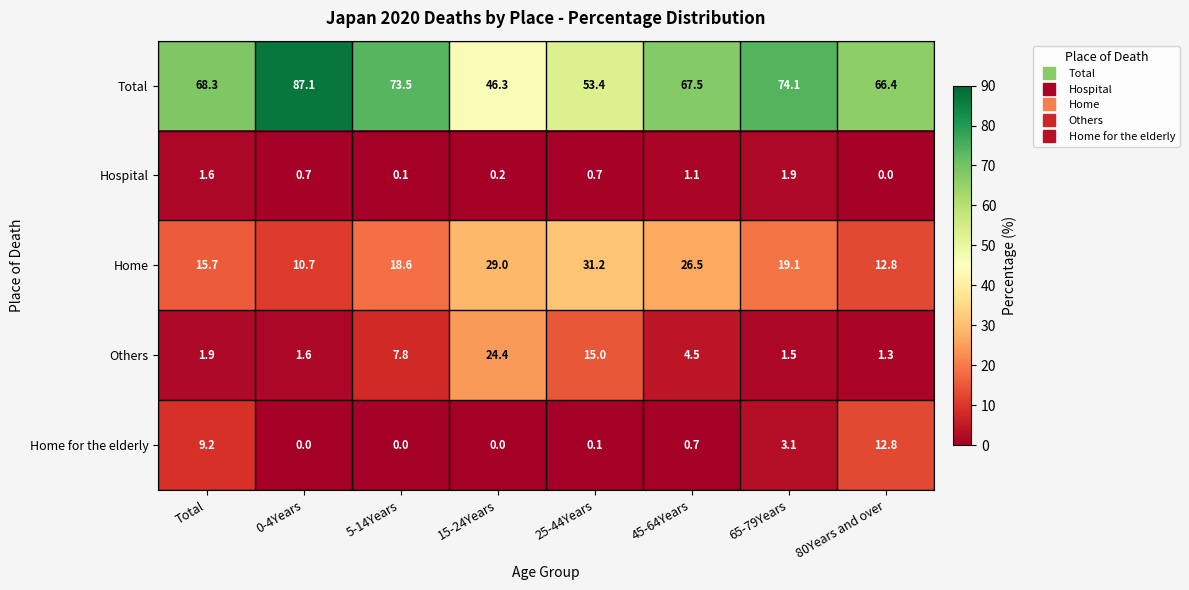

At which category is the sum across all series the highest?

25-44Years